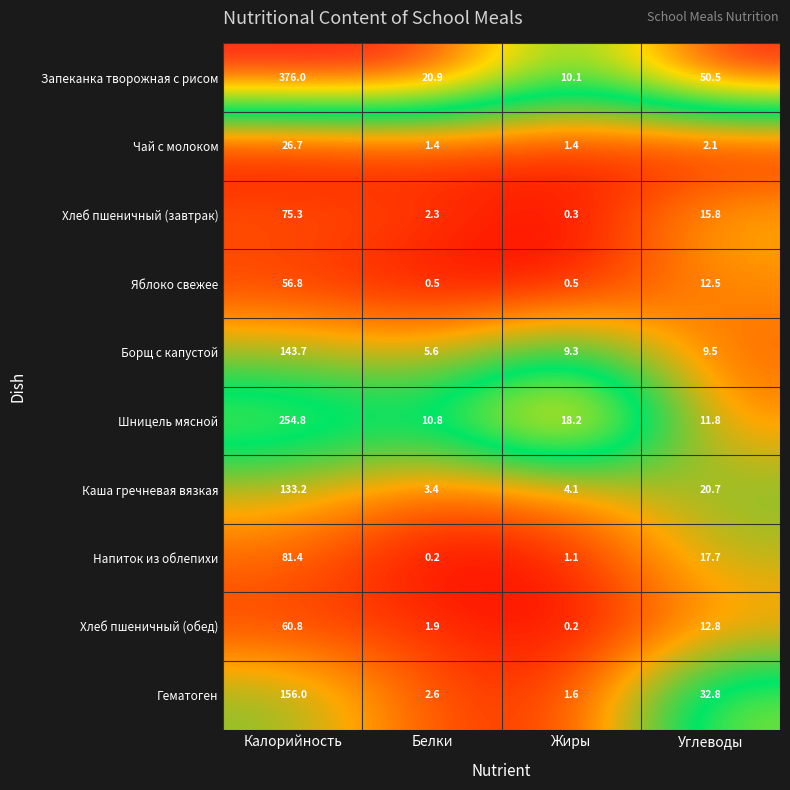

Between Белки and Углеводы, which series saw the biggest shift?

Гематоген